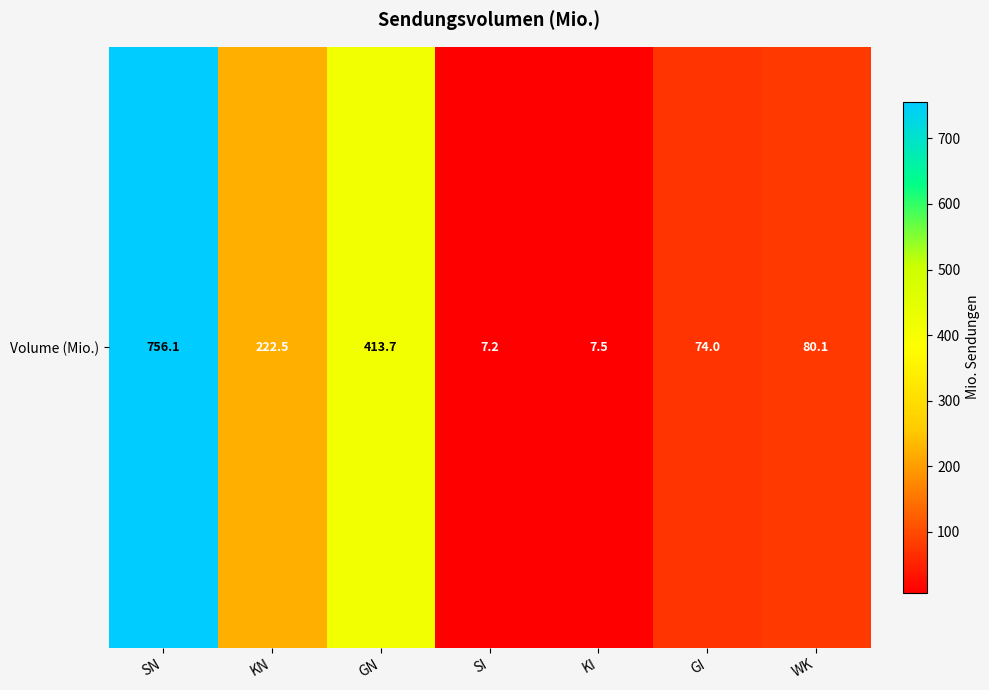

Which category has the lowest value across all series?

SI